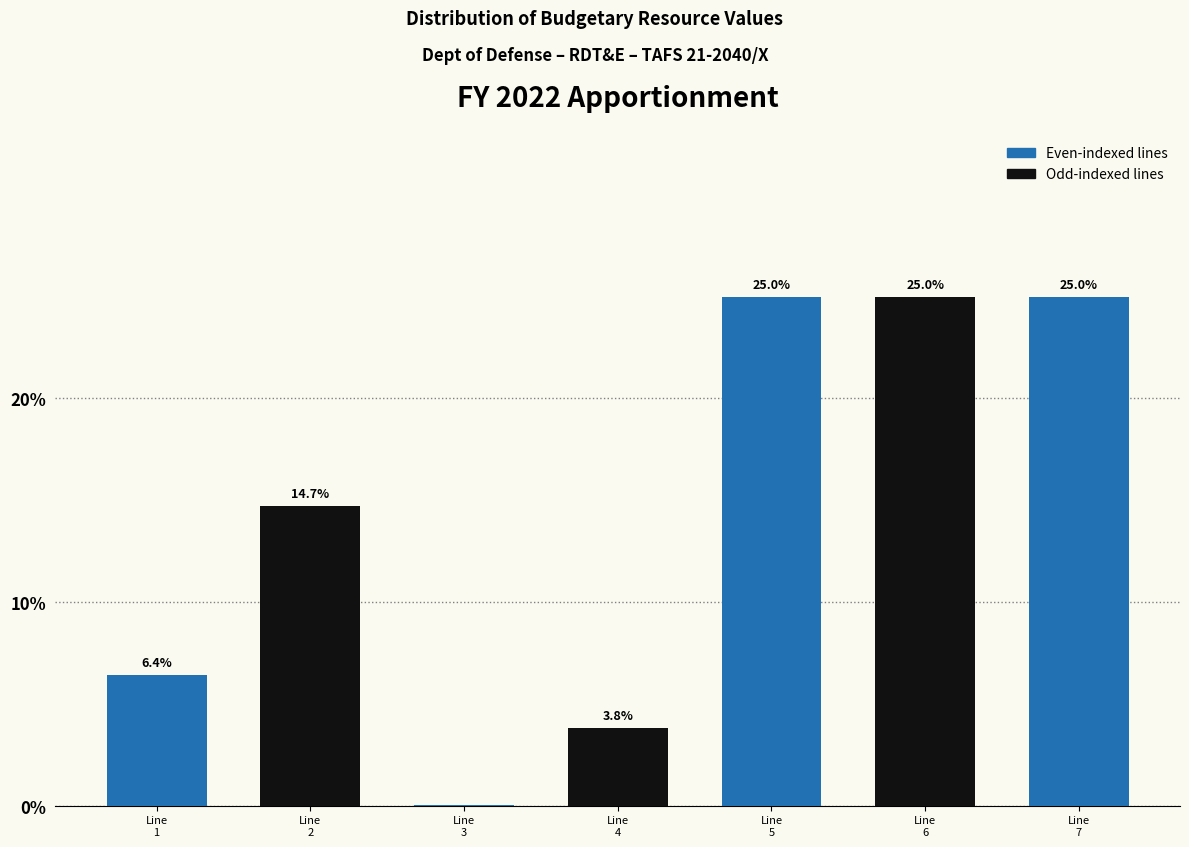

What is the maximum value shown in the chart?

25.0